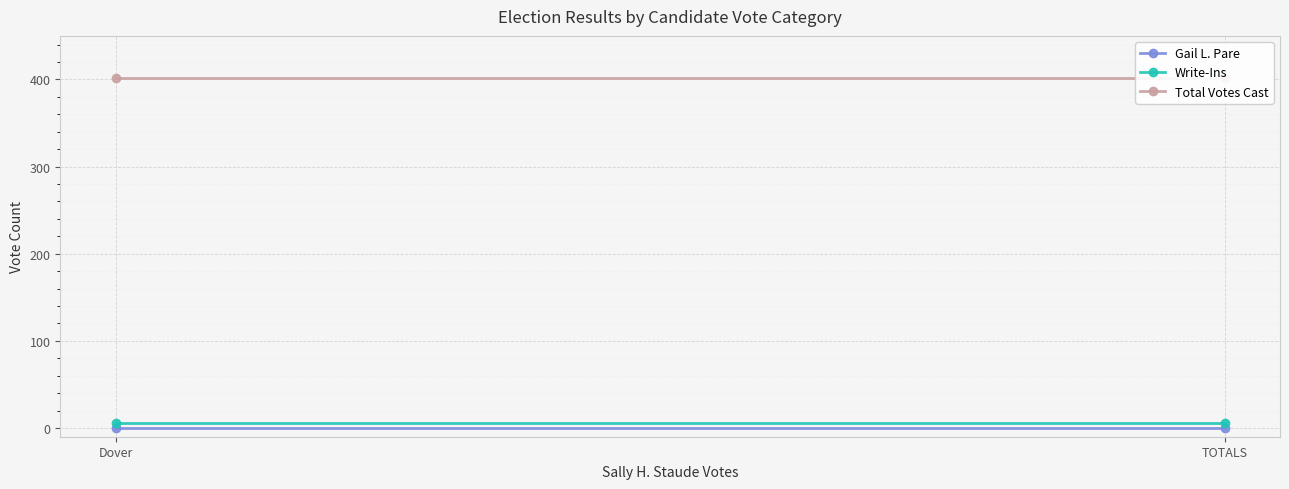

What position from the left is Dover?

1